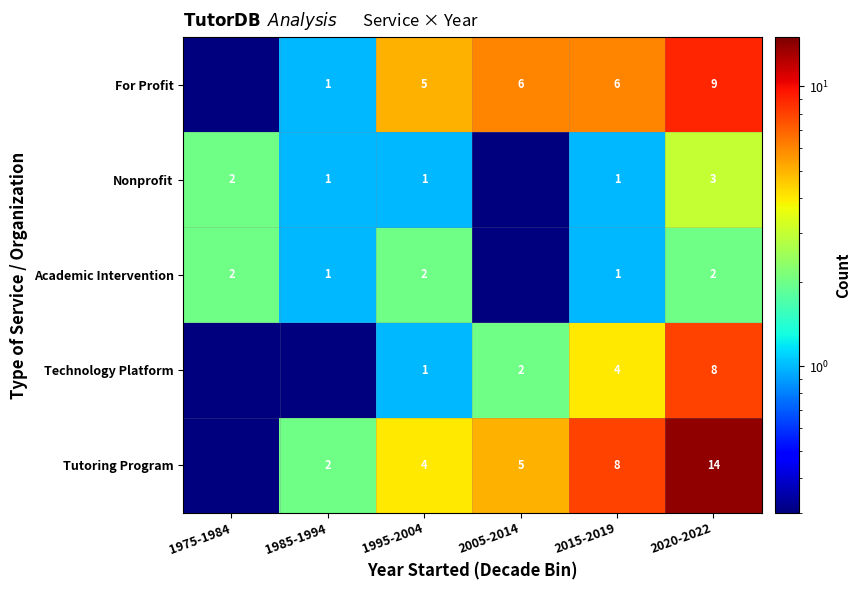

At how many categories does at least one series exceed 7?

2